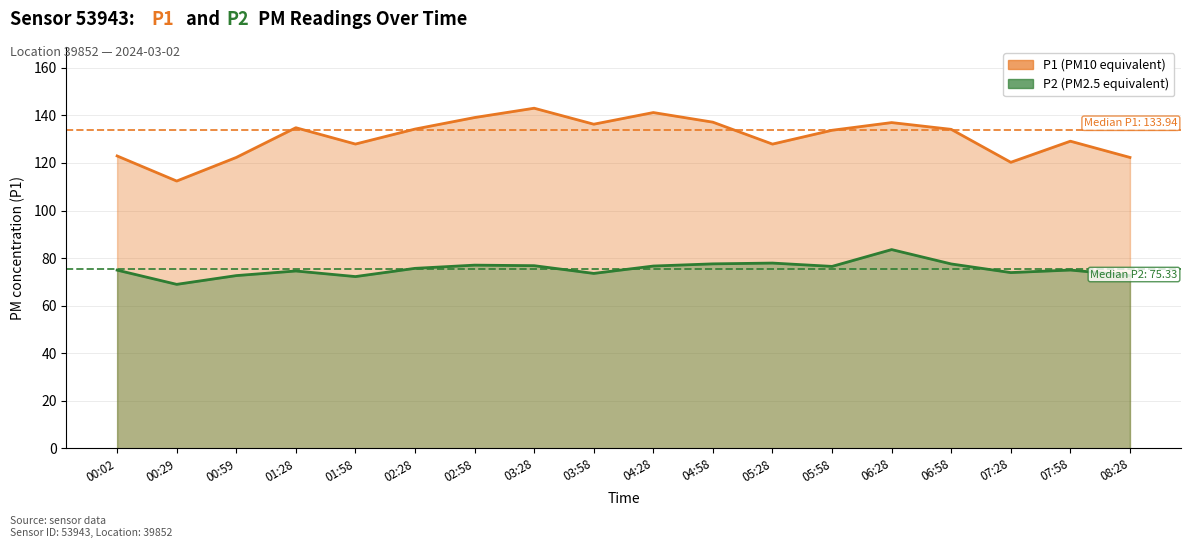

In P1 (PM10 equivalent), how many points are higher than both neighbors (excluding endpoints)?

5